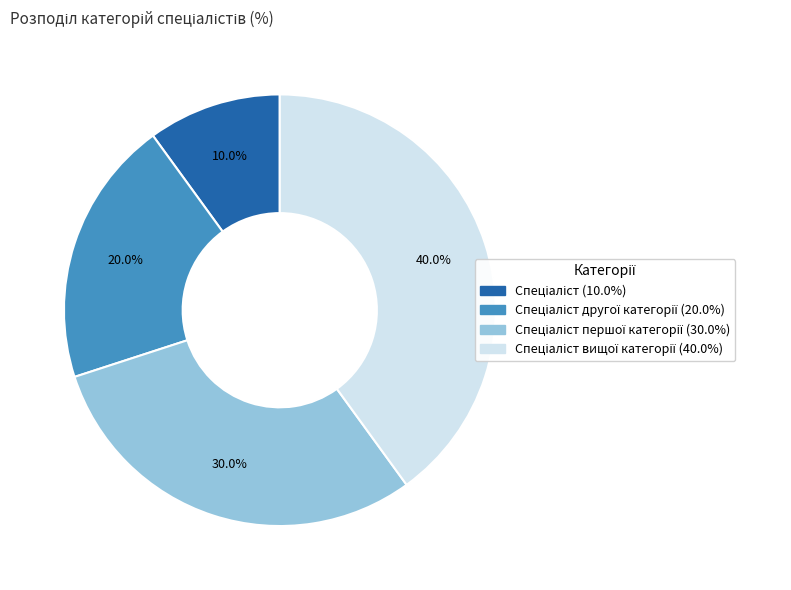

Is there a majority slice in this chart?

No